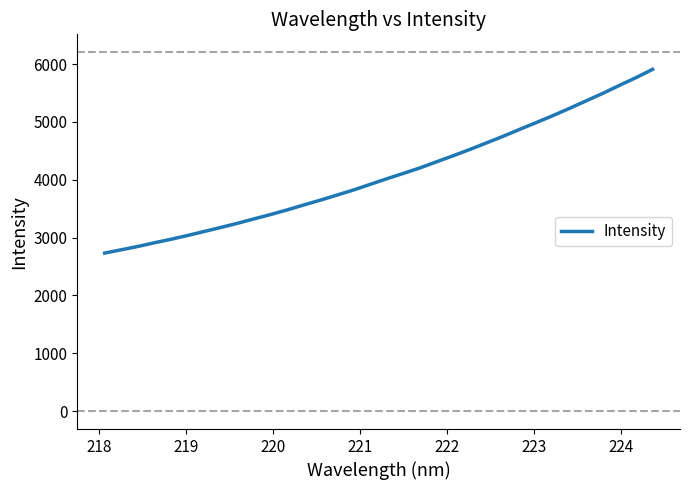

How many lines are shown in the chart?

1